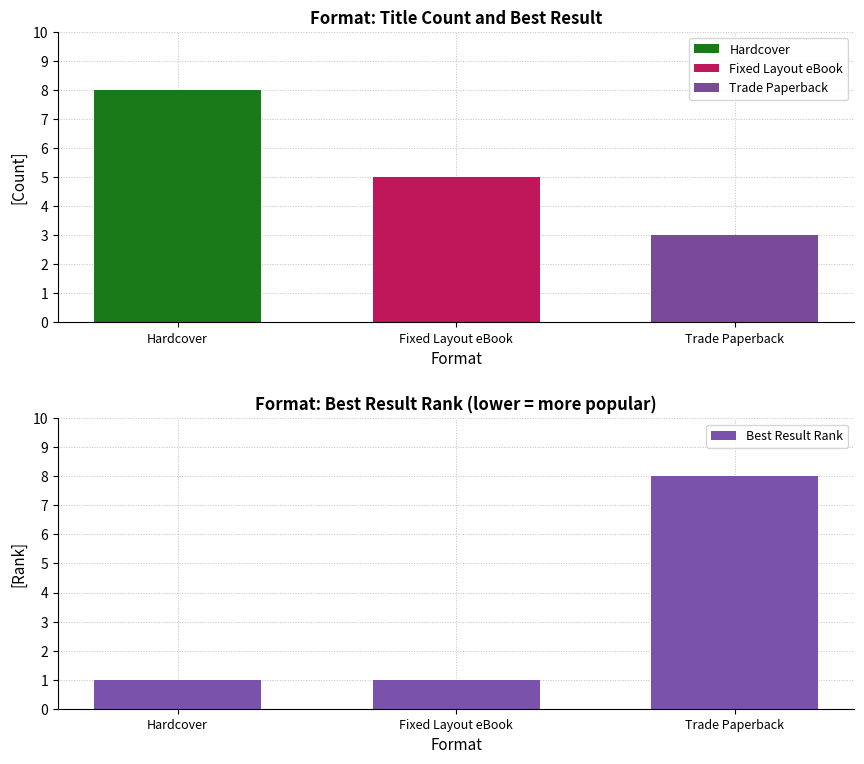

How many values exceed 1?

1